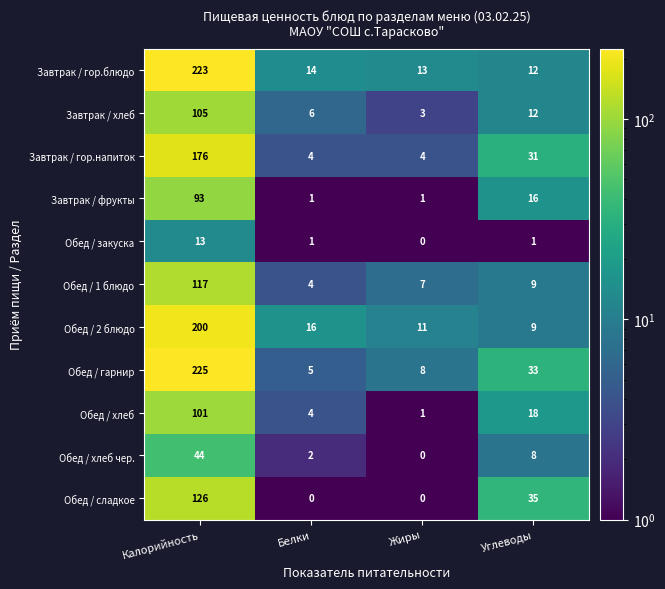

What is the average value of the Завтрак / хлеб series?

32